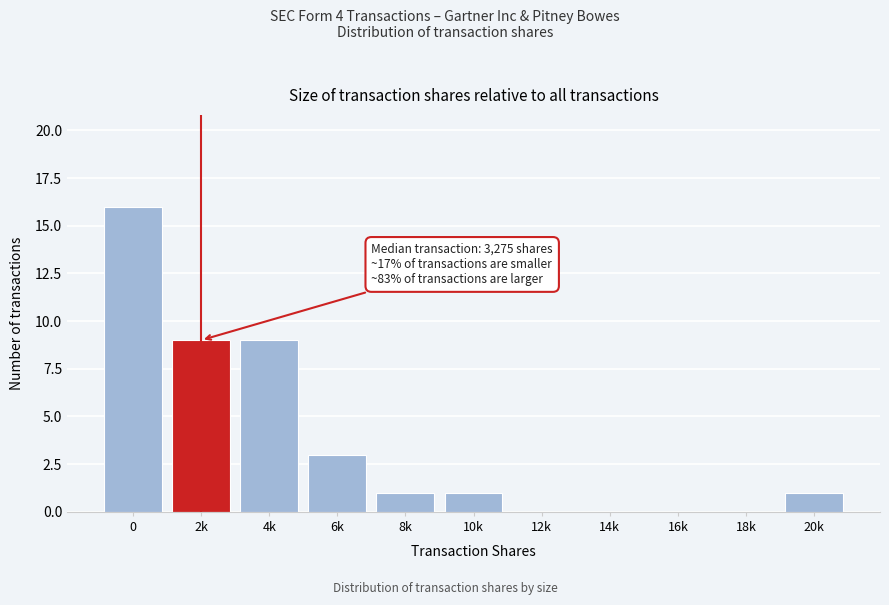

Reading left to right, transcribe all the data shown in this chart.

0=16	2k=9	4k=9	6k=3	8k=1	10k=1	12k=0	14k=0	16k=0	18k=0	20k=1